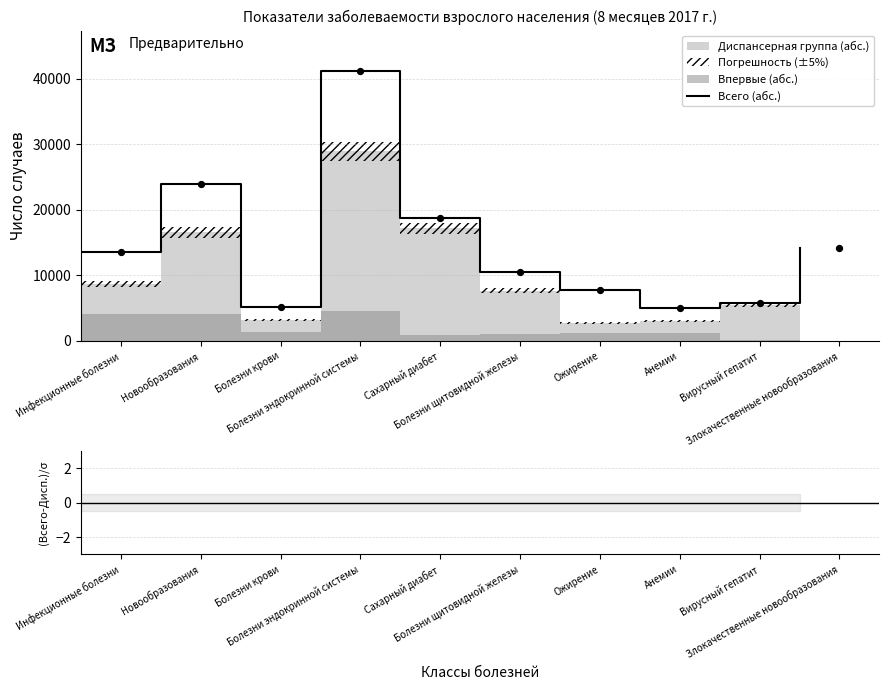

Which series contains the lowest Y value?

(Всего-Дисп.)/σ